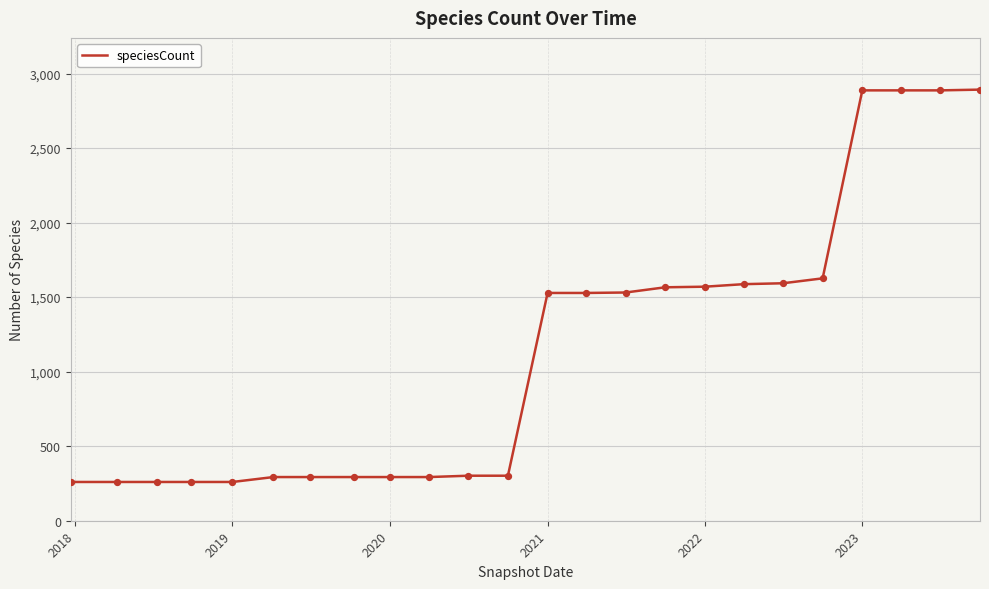

What is the maximum value shown in the chart?

2892